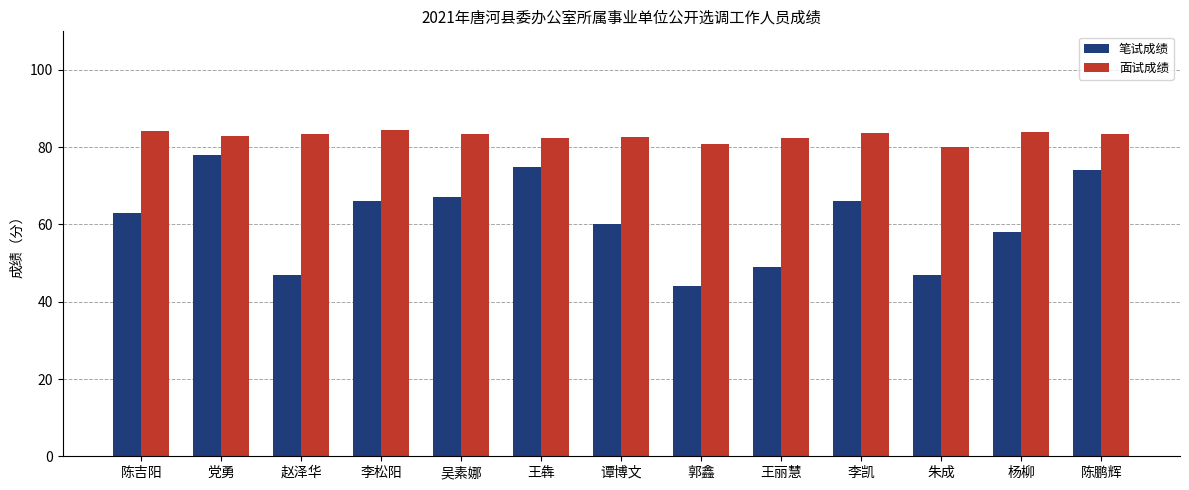

Which label corresponds to the smallest value in the chart?

郭鑫